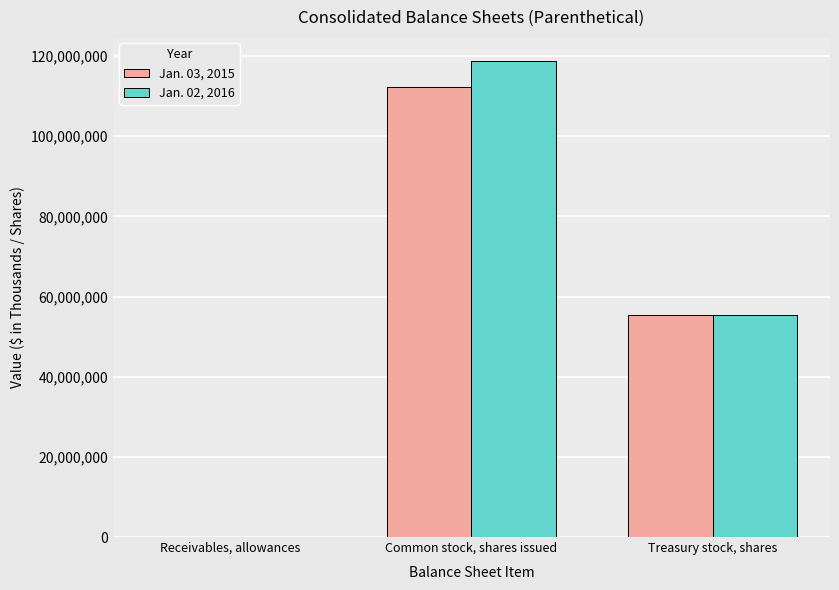

The value of Jan. 02, 2016 at Treasury stock, shares is 98663126. True or false?

False